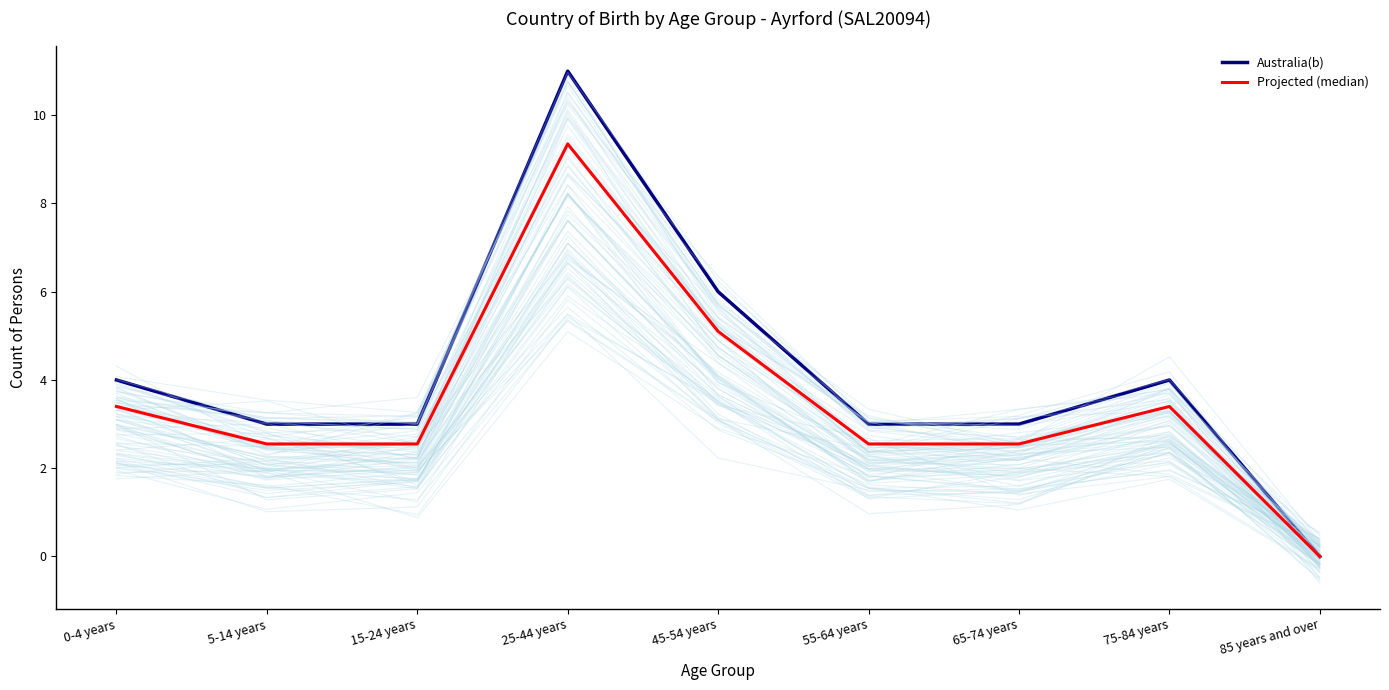

List the series in order of their peak value, lowest first.

Projected (median), Australia(b)